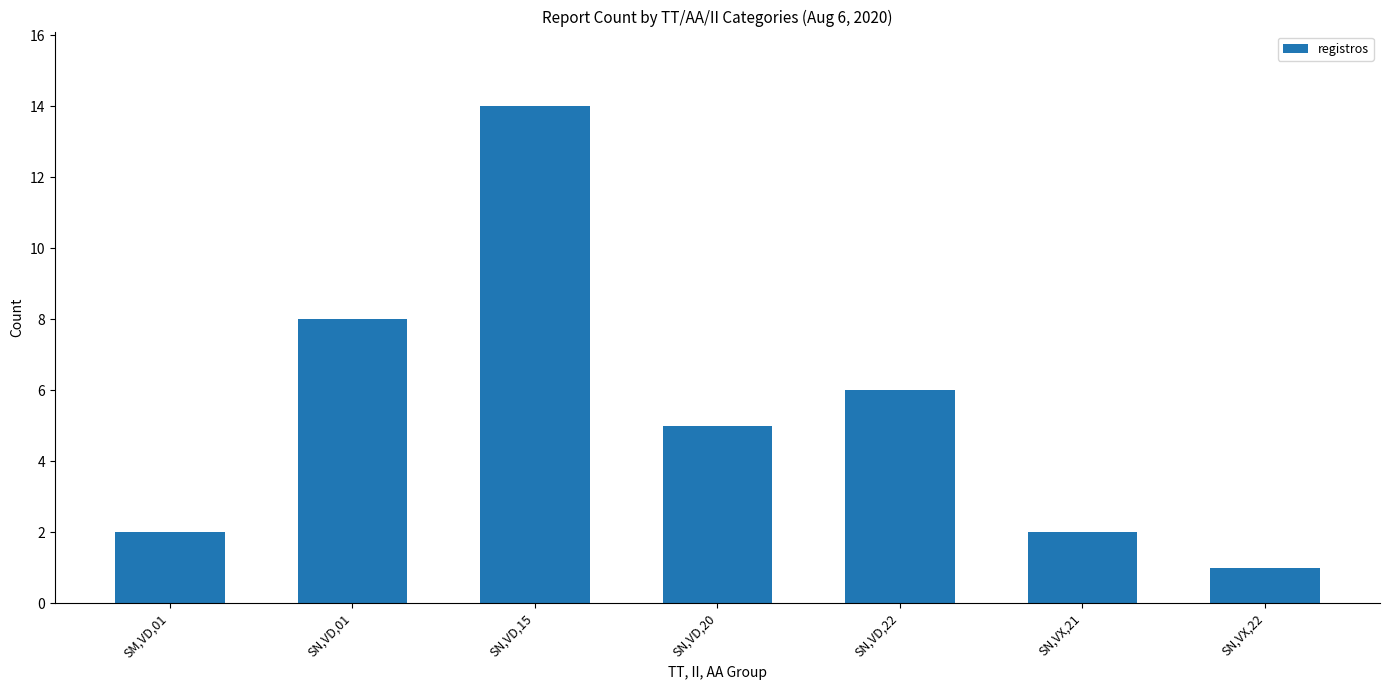

What is the change in value from SN,VD,15 to SN,VD,22?

-8